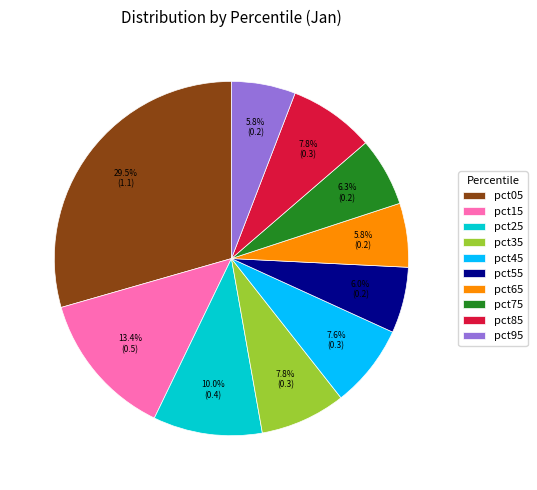

The pct25 slice represents 1% of the pie. True or false?

False